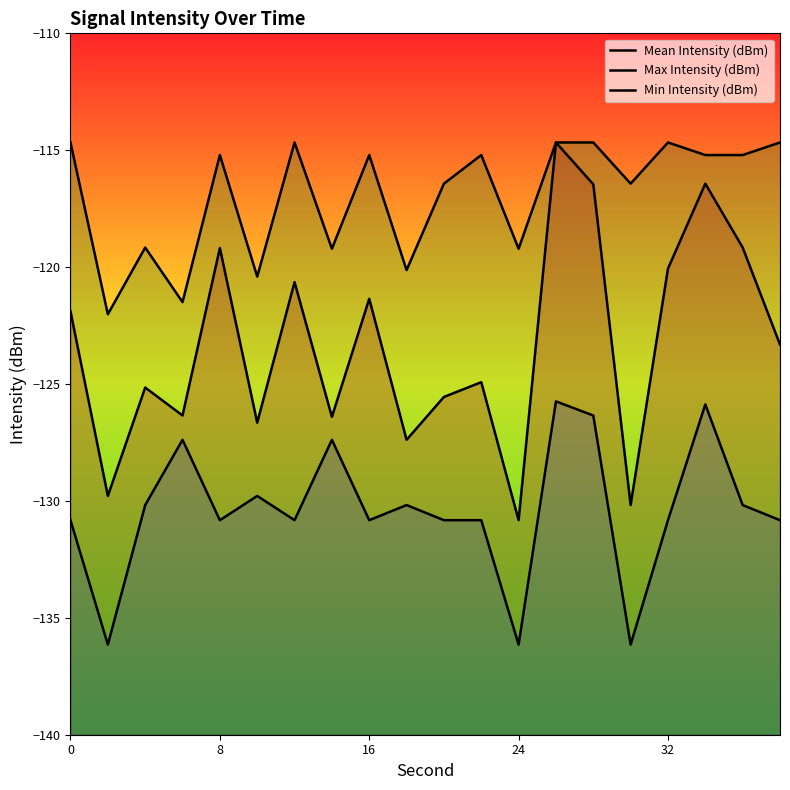

Is it true that Min Intensity (dBm) equals -212.5 at 32?

False